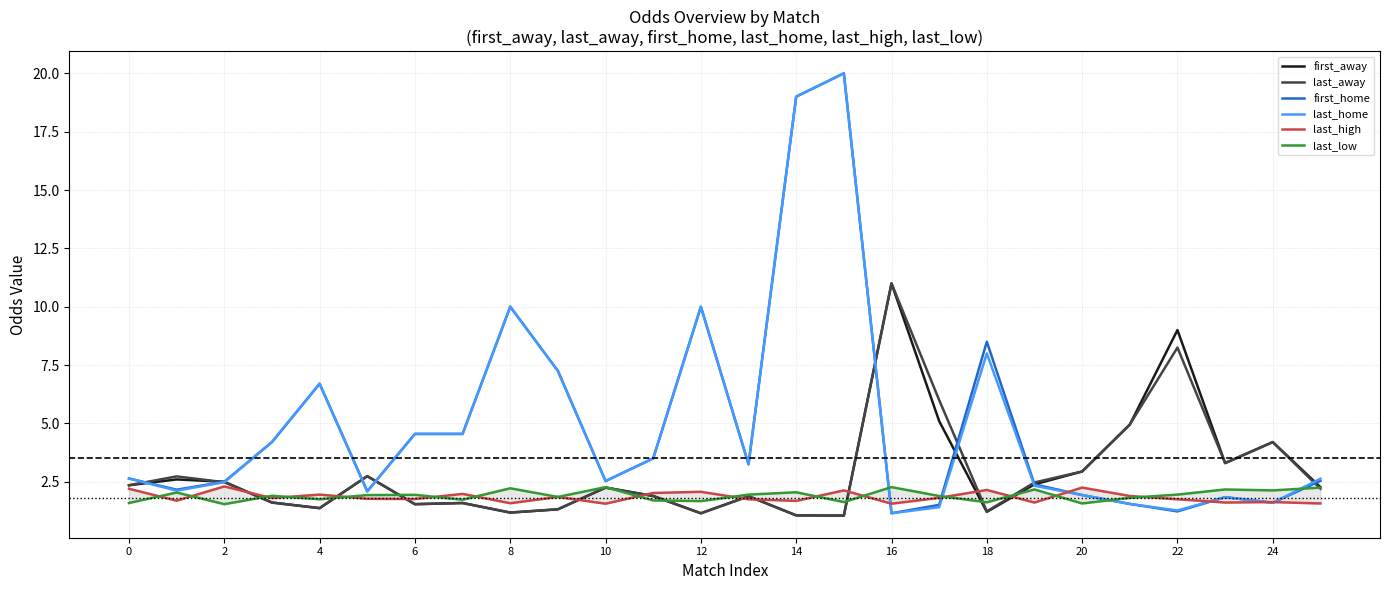

What is the minimum value shown in the chart?

1.1